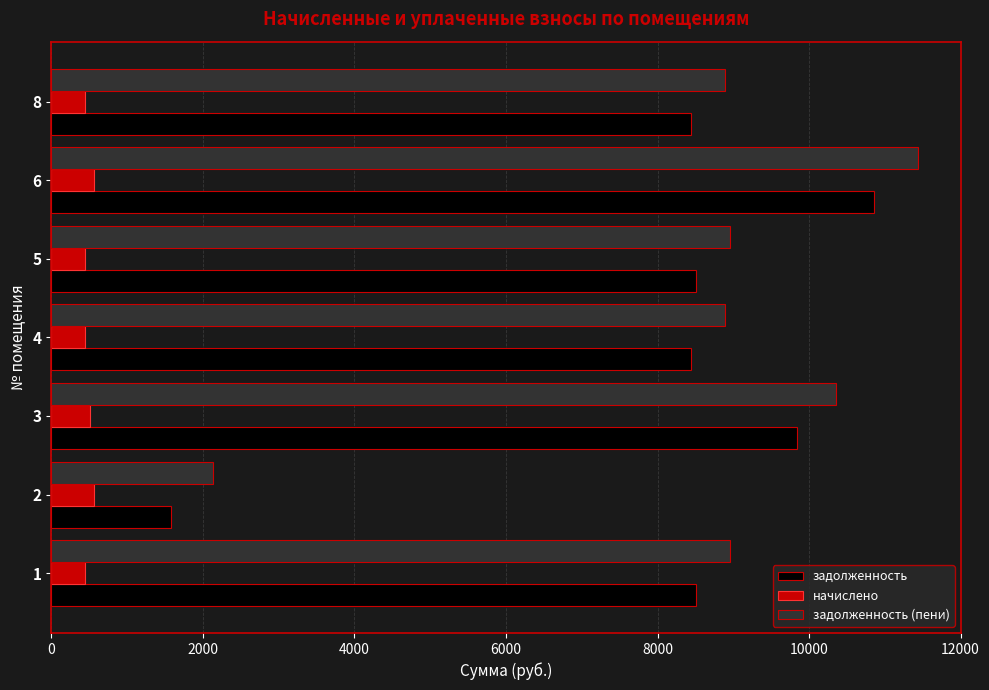

At which category is the sum across all series the highest?

6